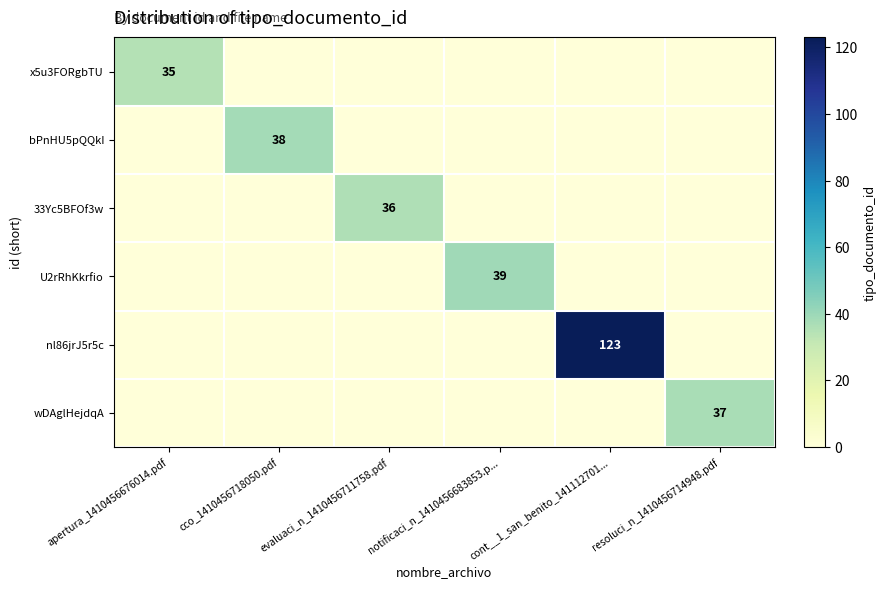

What is the spread (max minus min) of values at notificaci_n_1410456683853.p...?

39